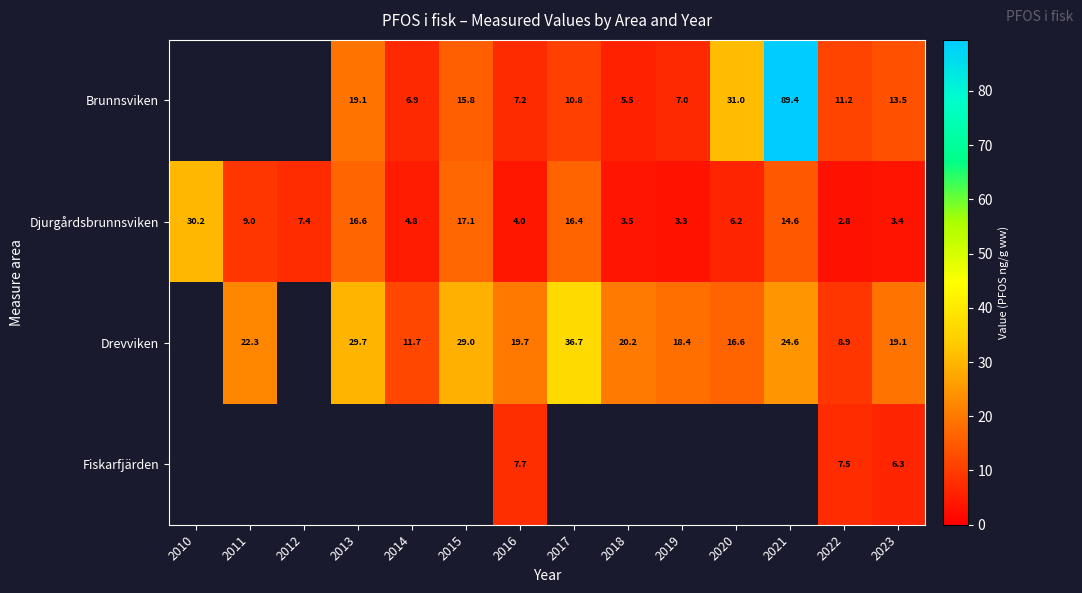

What is the difference between the highest and lowest values at 2019?

15.1